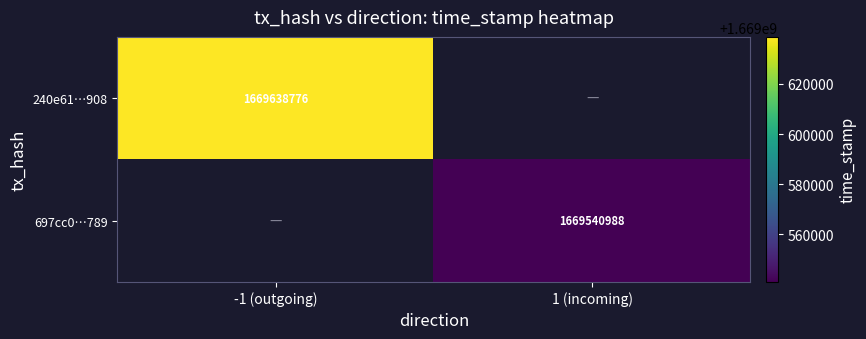

Is it true that 697cc0…789 equals 2542770831 at 1 (incoming)?

False